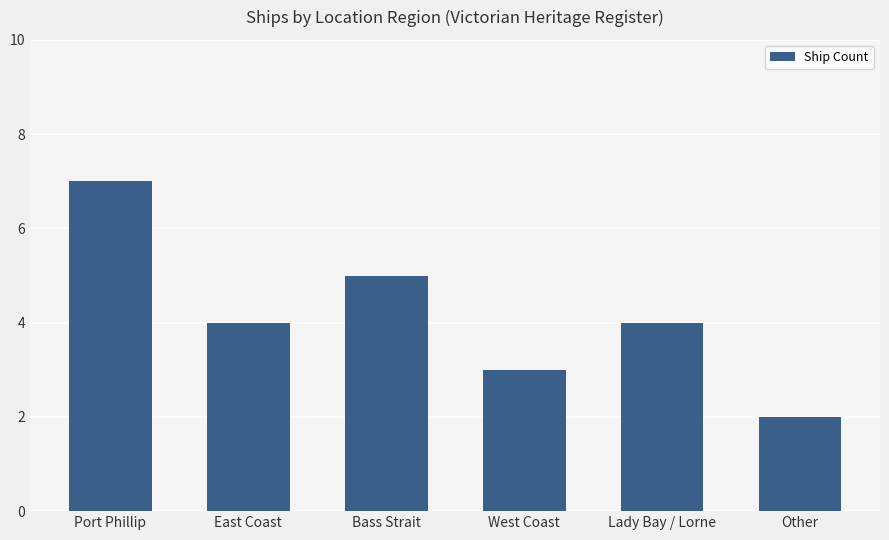

At which label does the data first exceed 4?

Port Phillip